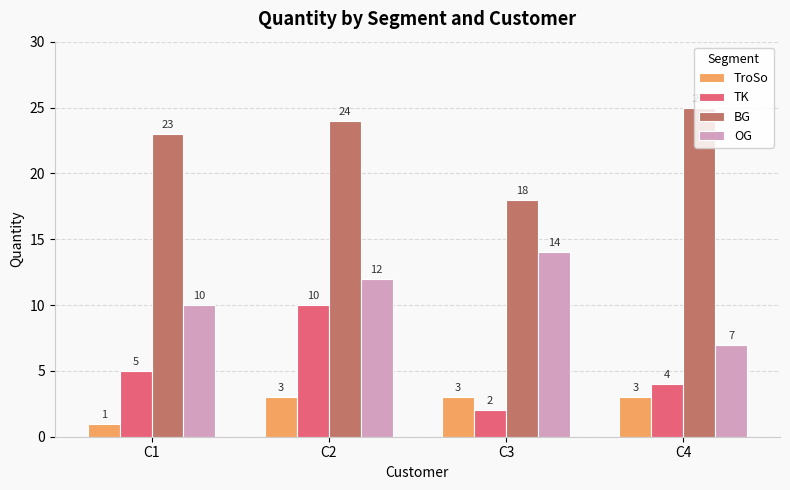

At which category does the chart reach its peak across all series?

C4